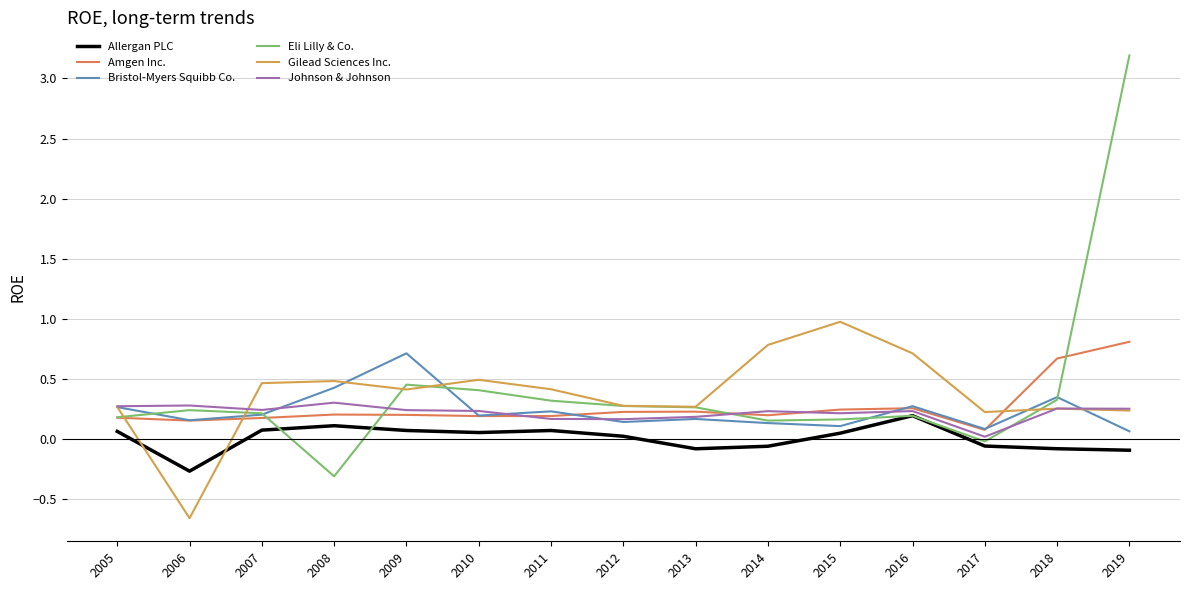

True or false: Johnson & Johnson has a value of 0.1 at 2006.

False